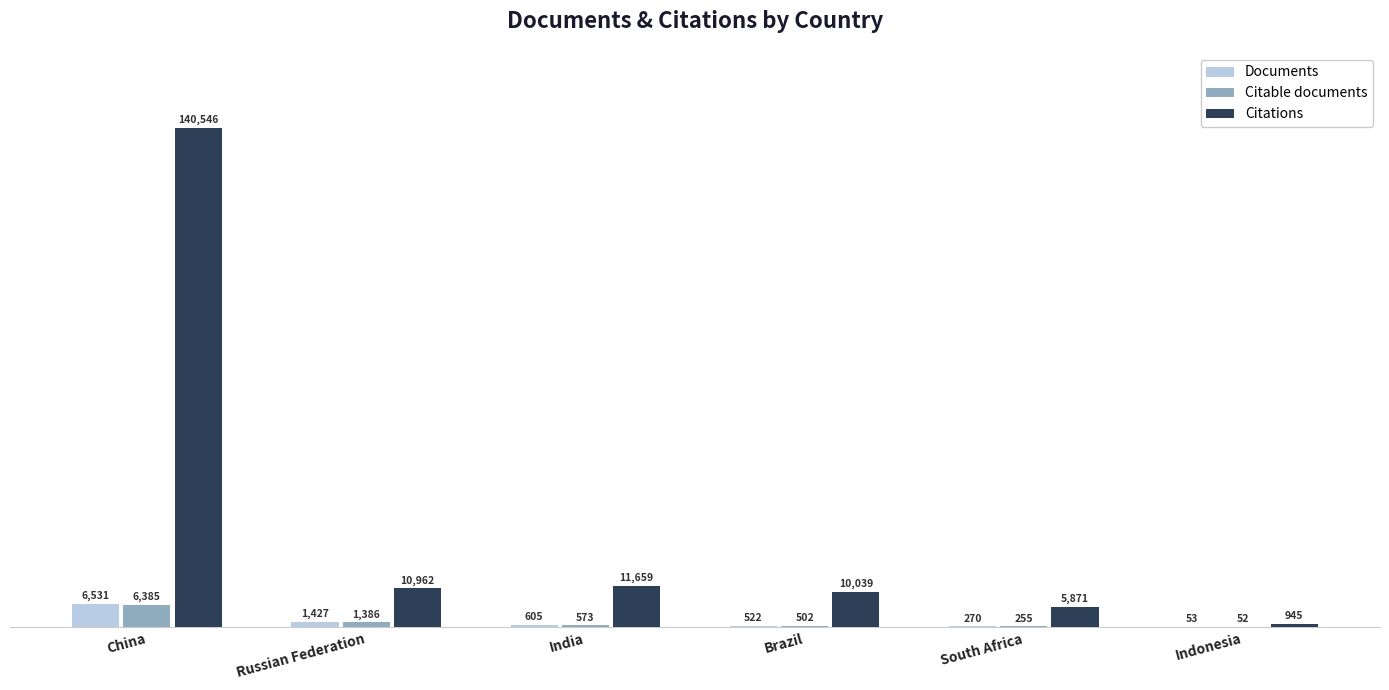

Reading left to right, extract all data points from this chart.

Documents: 6531	1427	605	522	270	53
Citable documents: 6385	1386	573	502	255	52
Citations: 140546	10962	11659	10039	5871	945